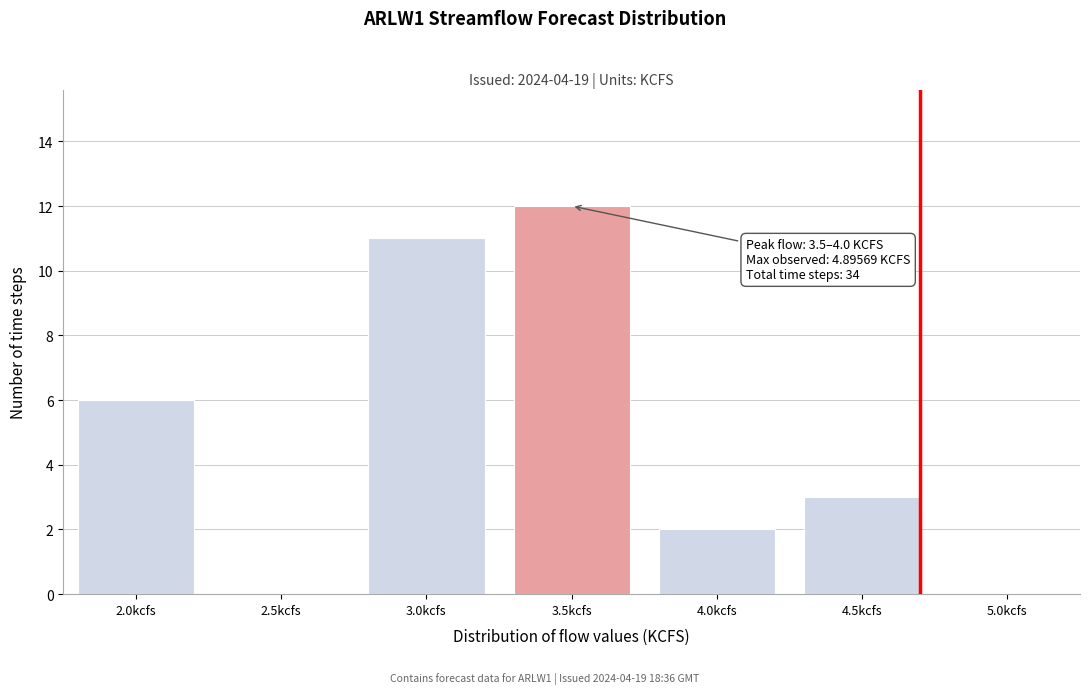

Reading right to left, list all the values displayed in this chart.

5.0kcfs=0	4.5kcfs=3	4.0kcfs=2	3.5kcfs=12	3.0kcfs=11	2.5kcfs=0	2.0kcfs=6